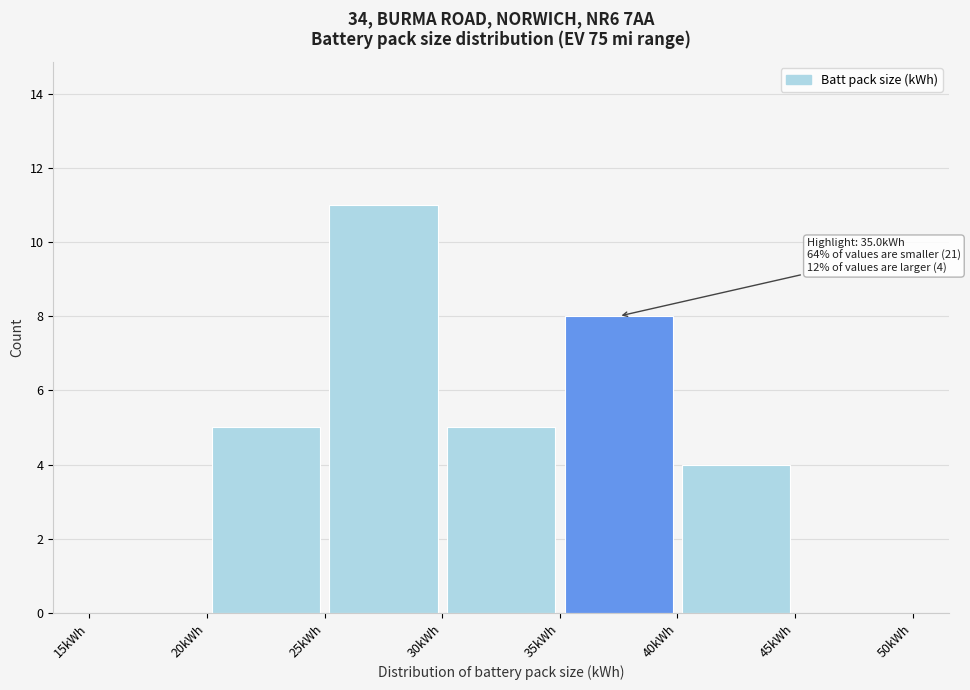

Which range on the x-axis has the tallest bar?

25 to 30